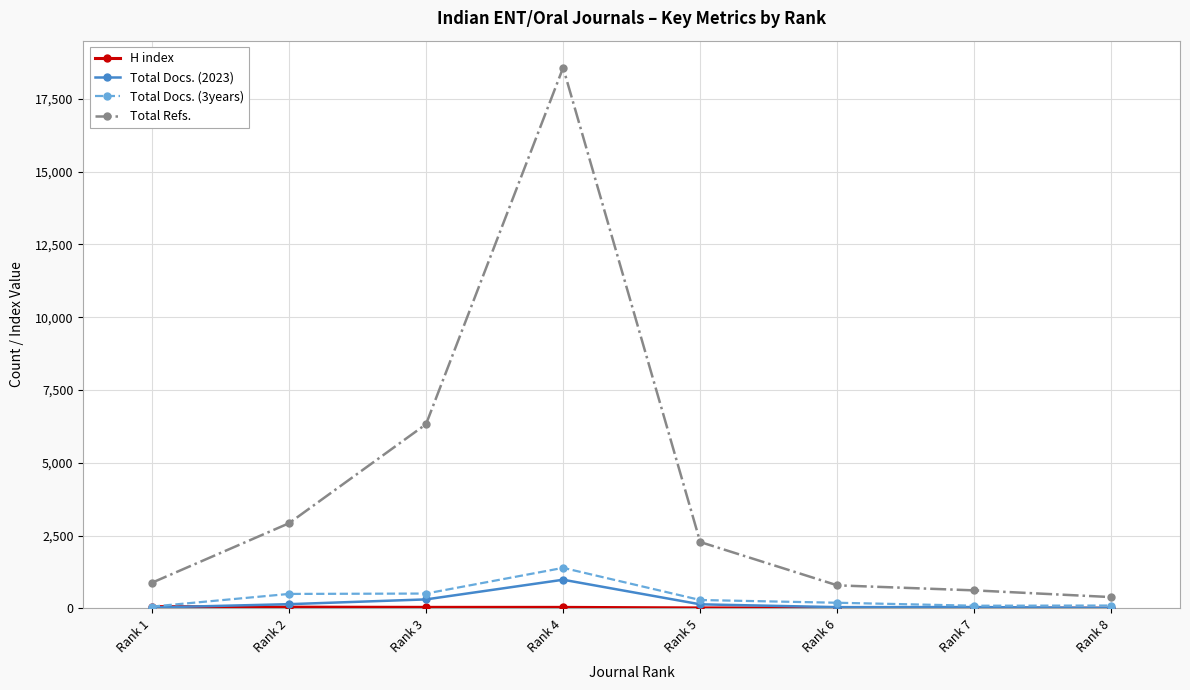

Which category has the highest value across all series?

Rank 4